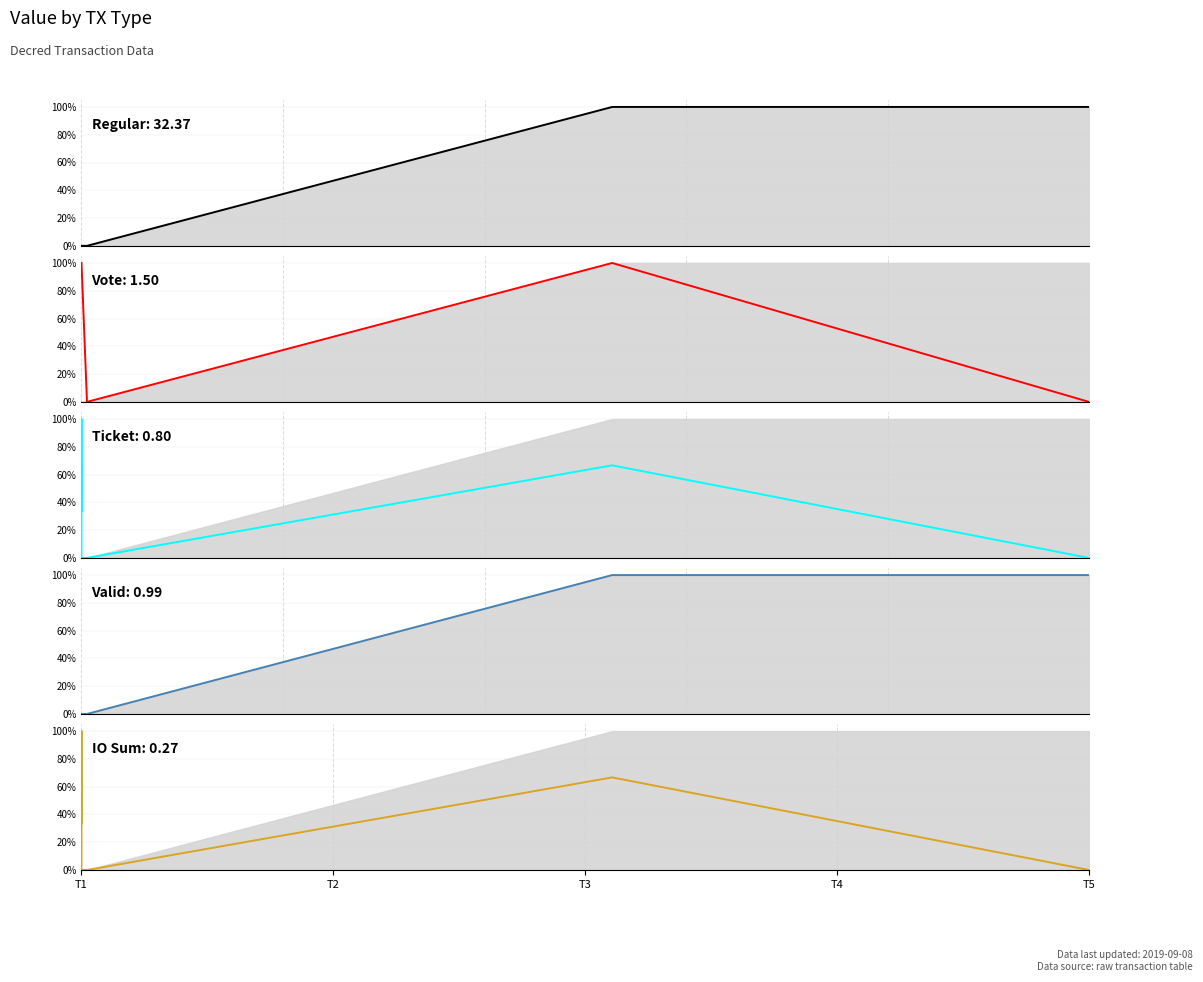

Which series has the widest spread of values?

Regular